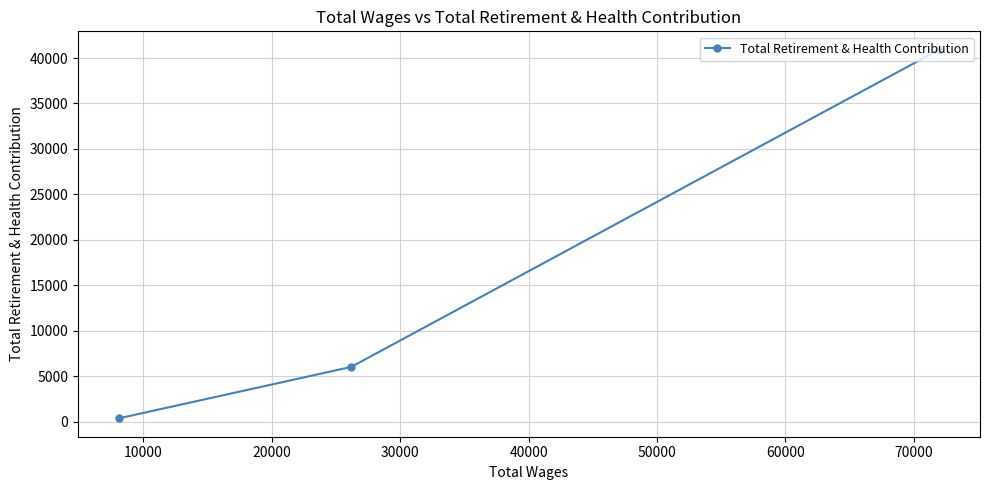

What is the greatest value displayed?

40906